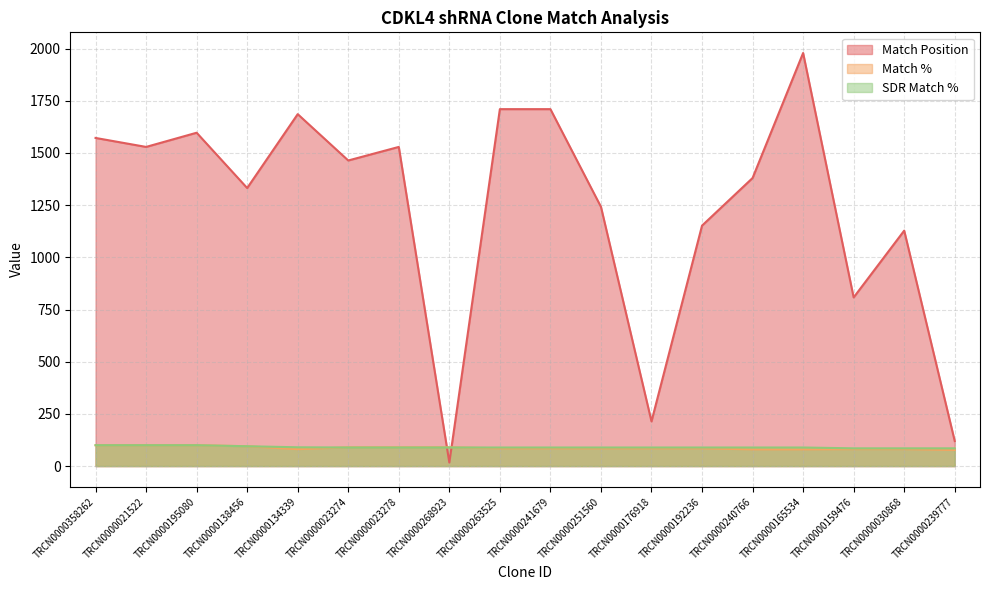

Which series has the largest total across all categories?

Match Position